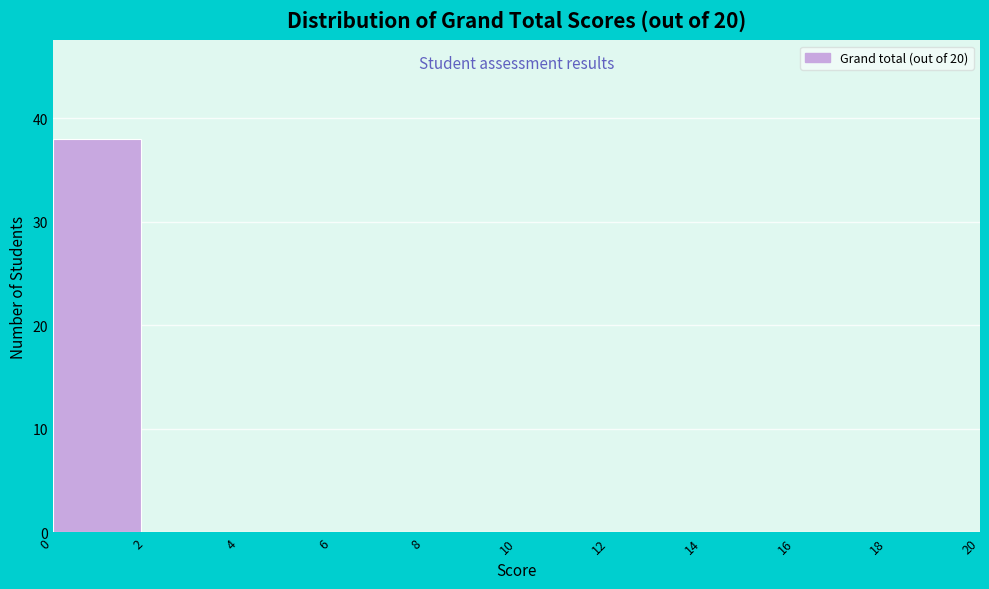

Reading left to right, list every bar in this chart as the range it spans on the x-axis followed by its height. The values are not printed on the chart, so give them approximately, as read against the axis.

0 to 2: 38
2 to 4: 0
4 to 6: 0
6 to 8: 0
8 to 10: 0
10 to 12: 0
12 to 14: 0
14 to 16: 0
16 to 18: 0
18 to 20: 0